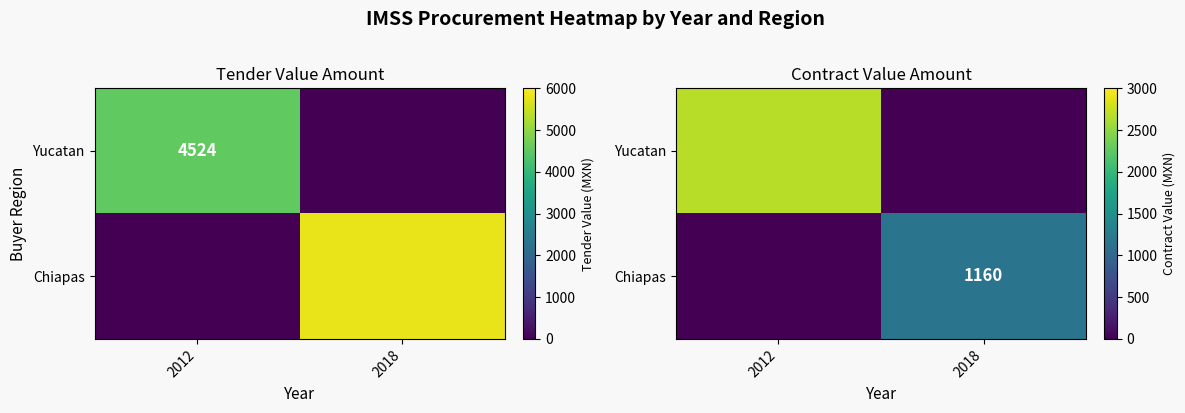

How many Chiapas values are between 0 and 1160?

2